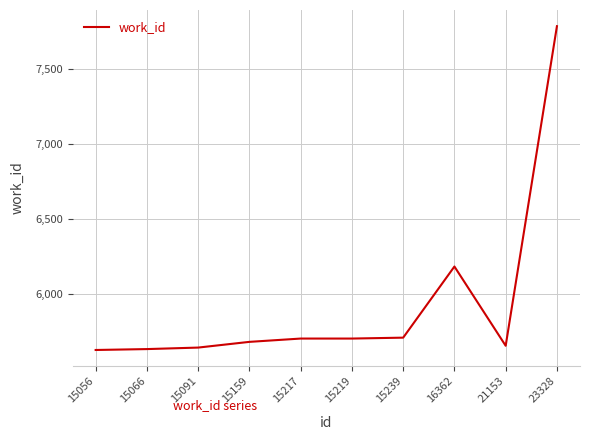

What is the average value?

5934